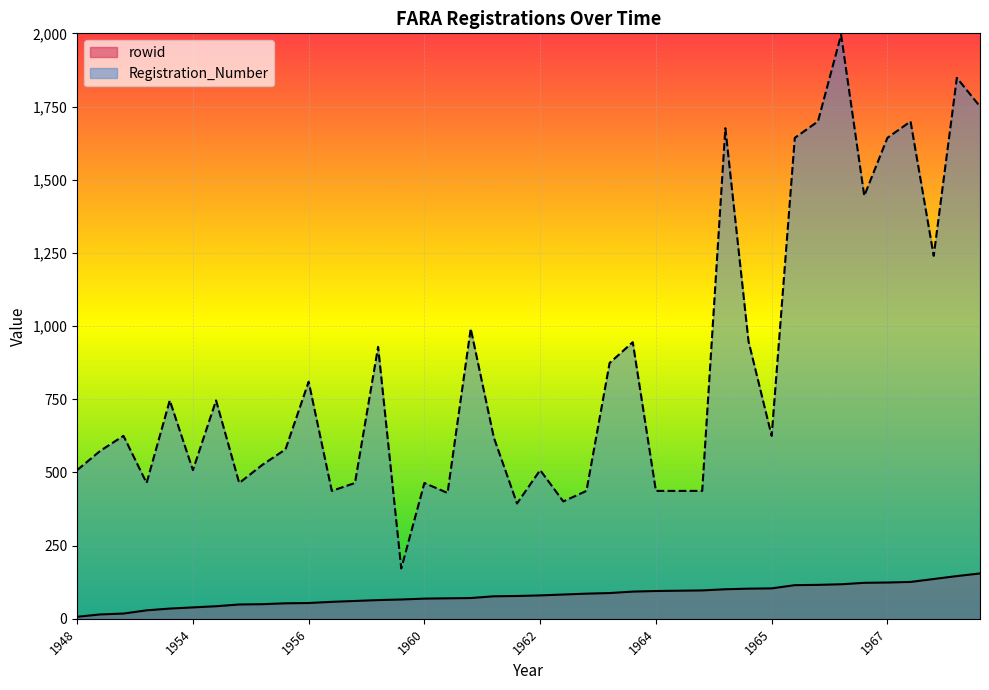

Where is rowid nearest to the value 81?

1962